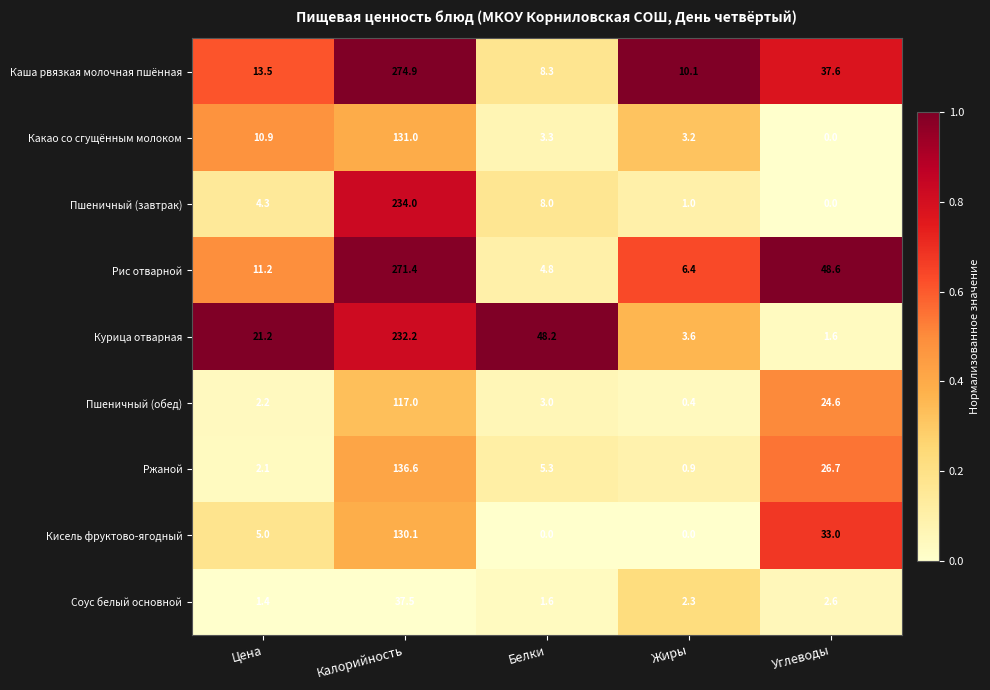

Count the number of categories in the chart.

5